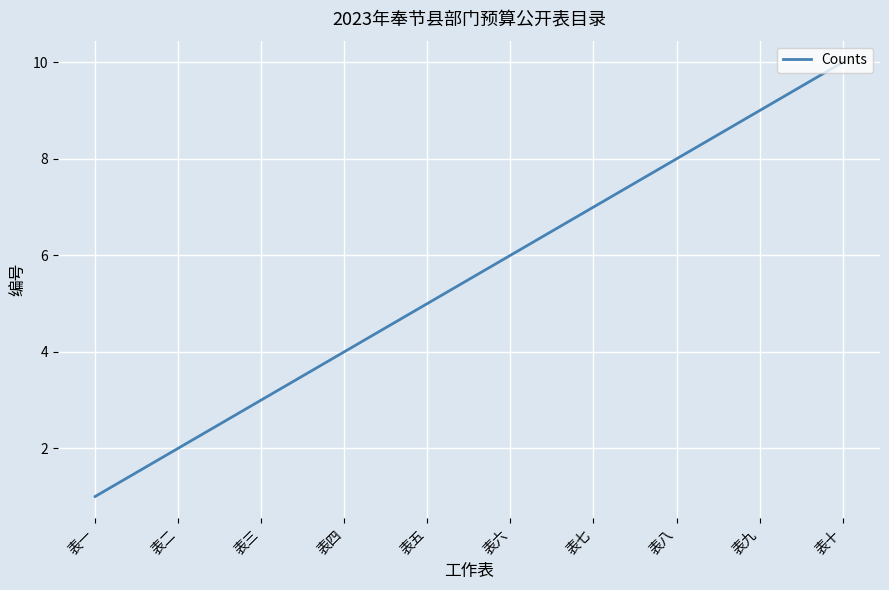

What is the greatest value displayed?

10